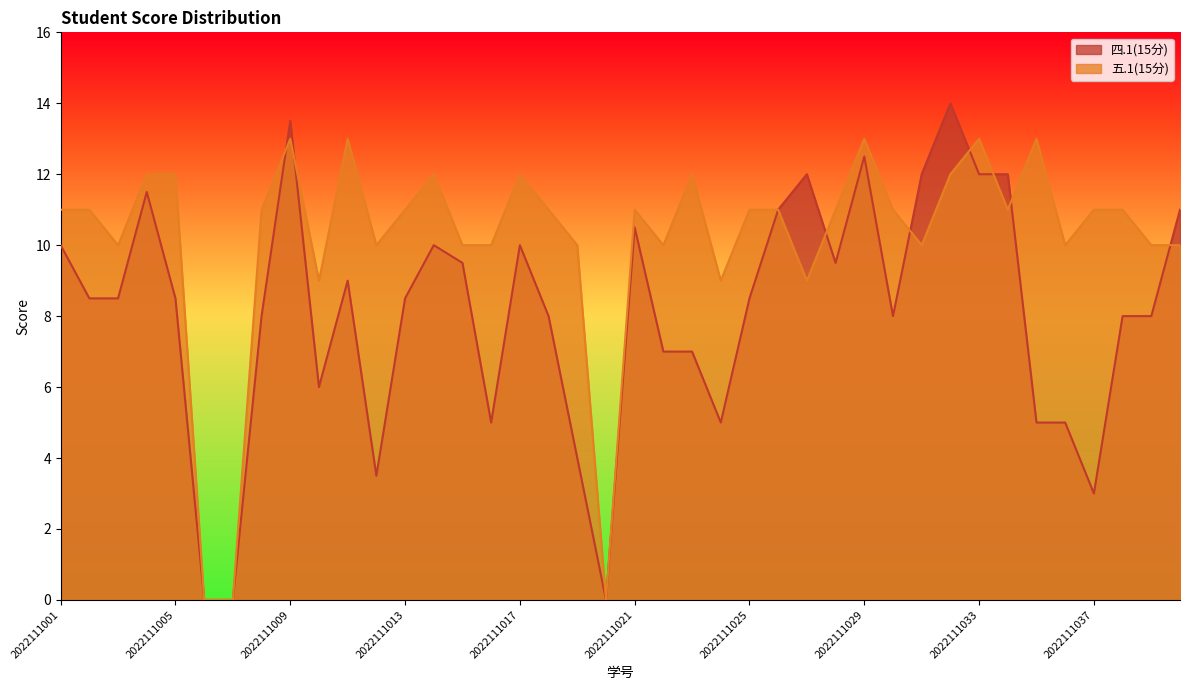

How many data points in 五.1(15分) are above 11?

11